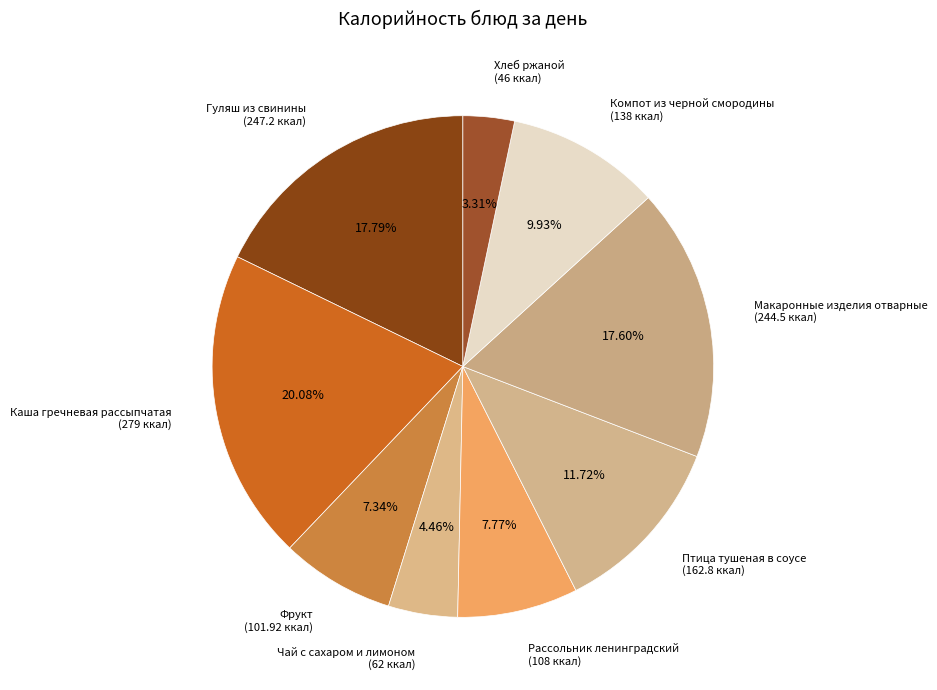

What is the total percentage of Чай с сахаром и лимоном and Макаронные изделия отварные?

22.1%